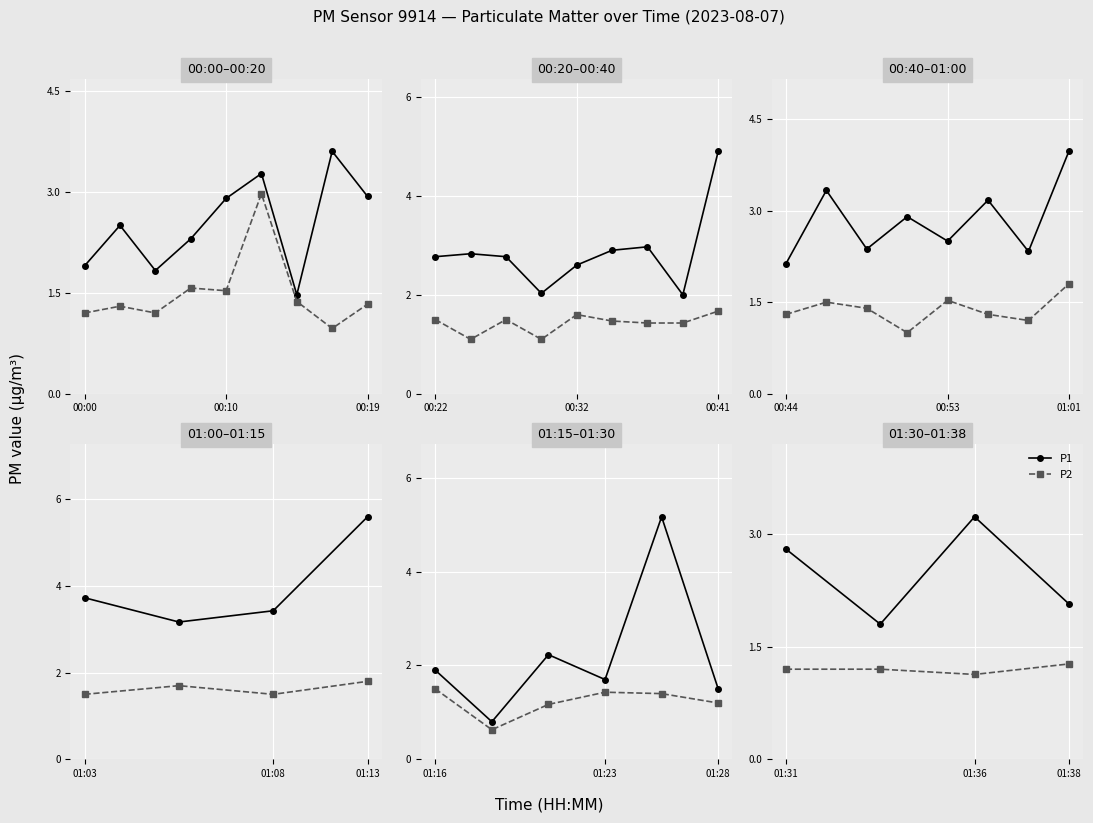

True or false: P2 and P1 intersect in this chart.

False